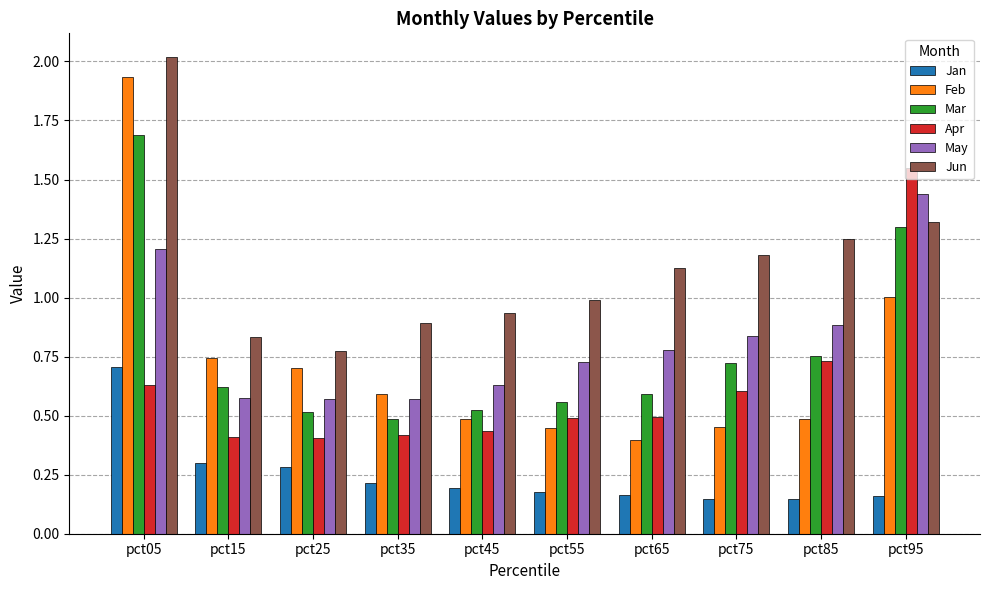

Which category has the highest value in the Feb series?

pct05